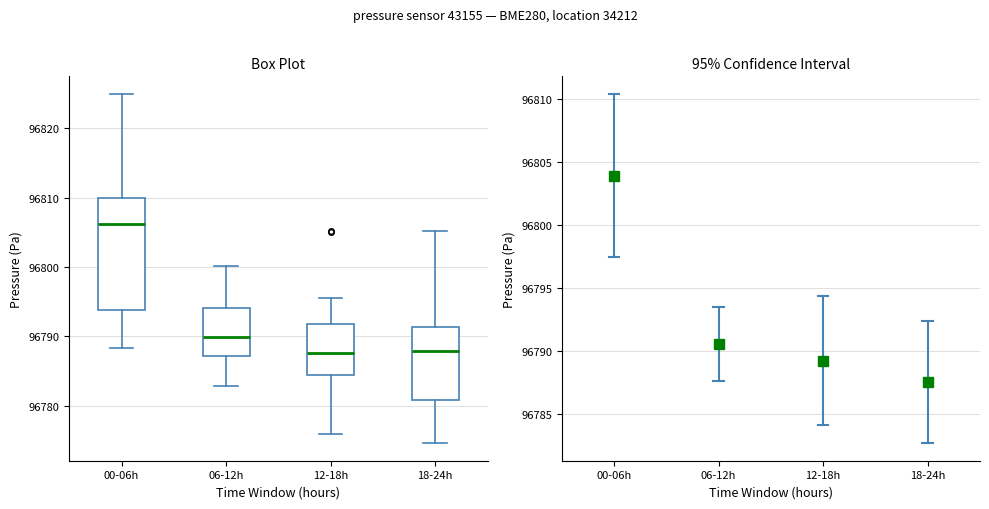

Reading left to right, read every box against the y-axis: the position of its median line, the range the box covers, and the ends of its whiskers. The values are not printed on the chart, so give them approximately, as read against the axis.

00-06h: median 96806, box 96794 to 96810, whiskers 96788 to 96825
06-12h: median 96790, box 96787 to 96794, whiskers 96783 to 96800
12-18h: median 96788, box 96784 to 96792, whiskers 96776 to 96796
18-24h: median 96788, box 96781 to 96791, whiskers 96775 to 96805